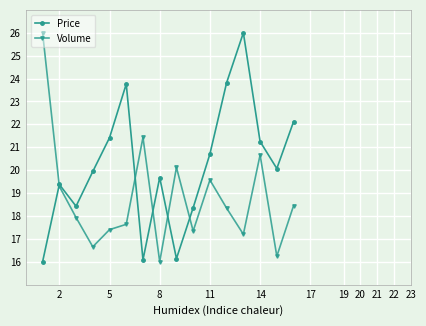

At how many categories does at least one series exceed 19?

14